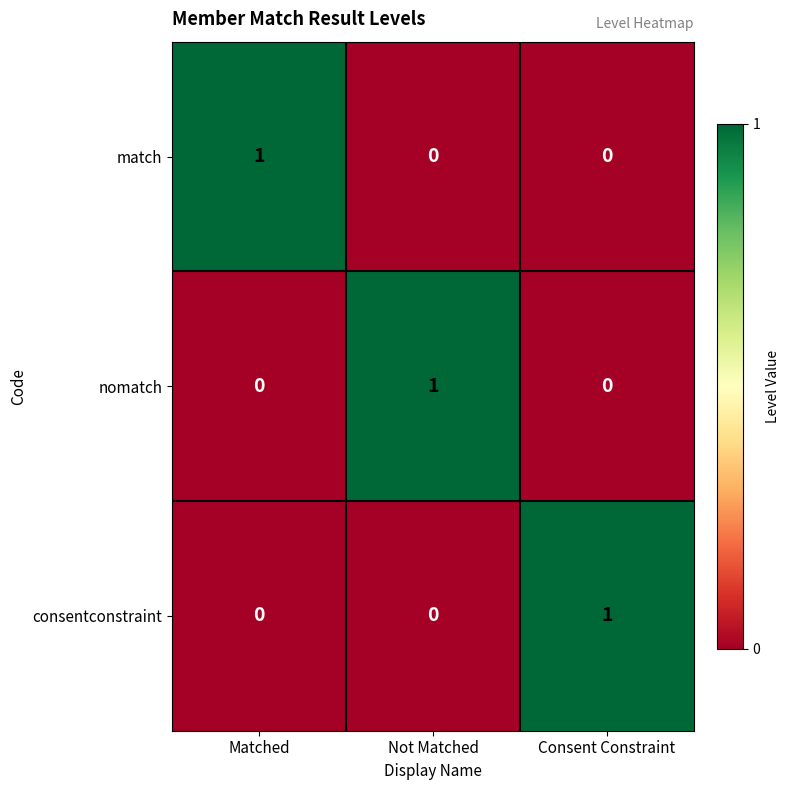

Which category has the highest value in the match series?

Matched